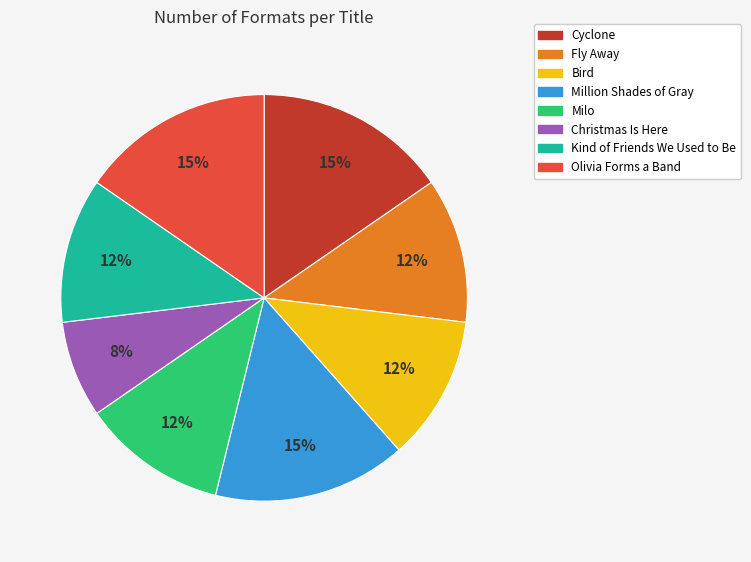

To the nearest percent, what is the average slice percentage?

12%